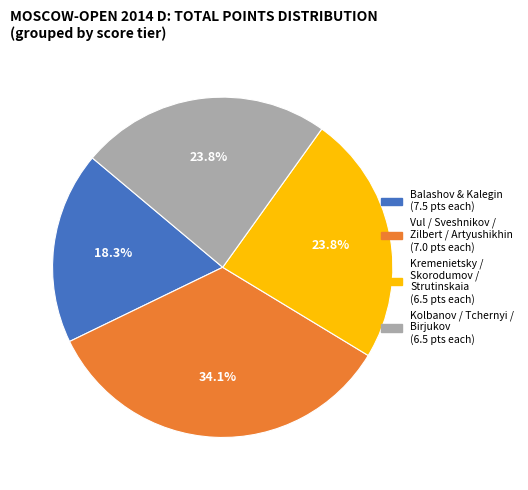

Is there a majority slice in this chart?

No